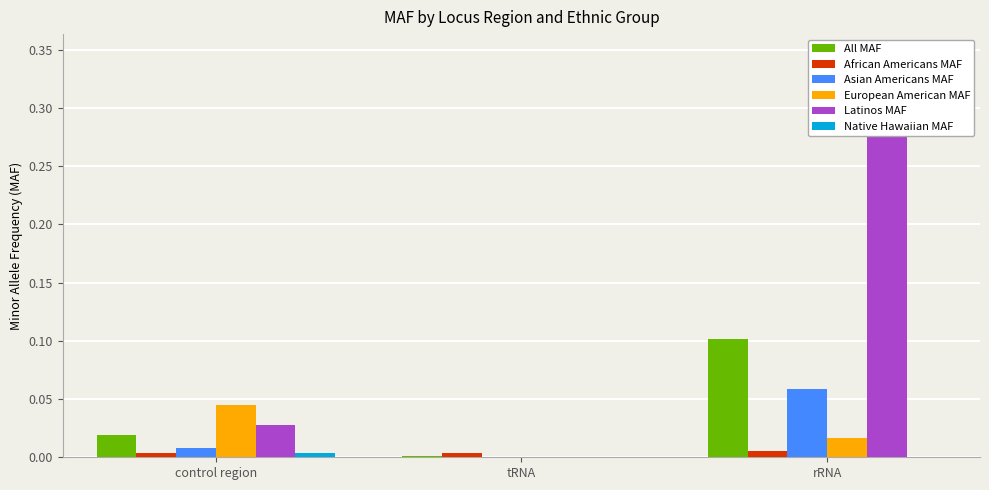

Which label corresponds to the smallest value in the chart?

tRNA